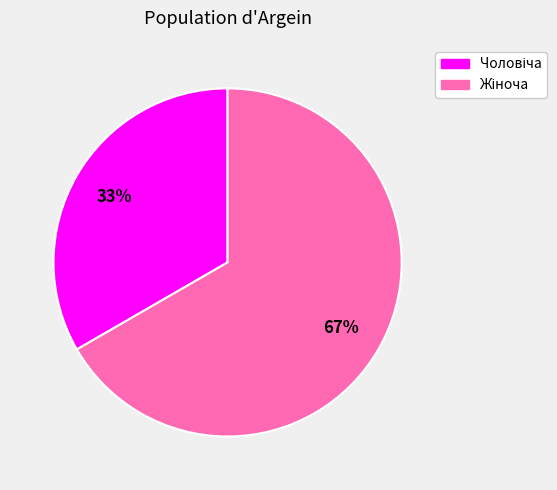

Does any single category account for the majority?

Yes